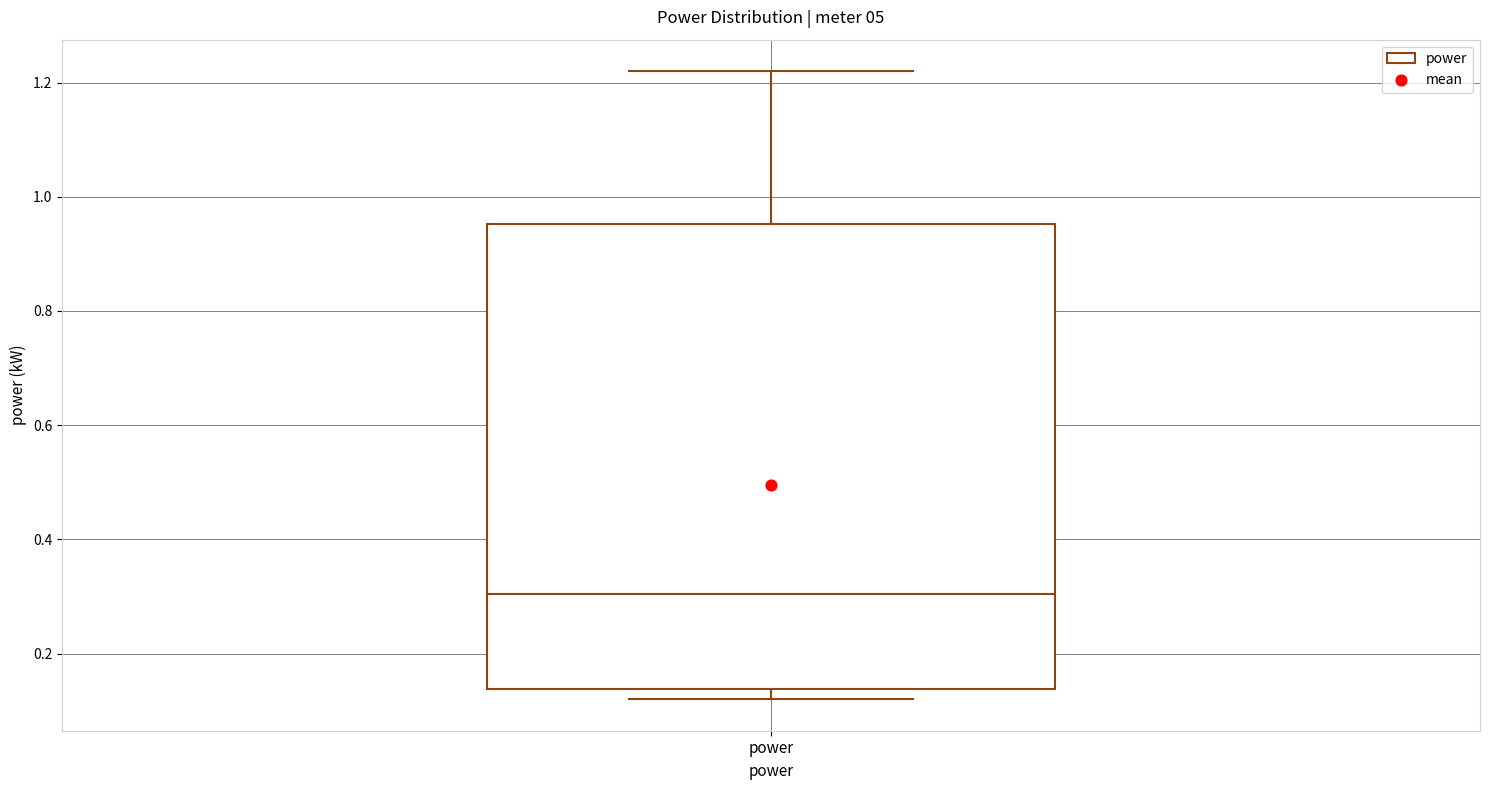

Read this box plot against the y-axis: the position of the median line, the range covered by the box, and the ends of both whiskers. The values are not printed on the chart, so give them approximately, as read against the axis.

median 0.30, box 0.14 to 0.96, whiskers 0.12 to 1.22